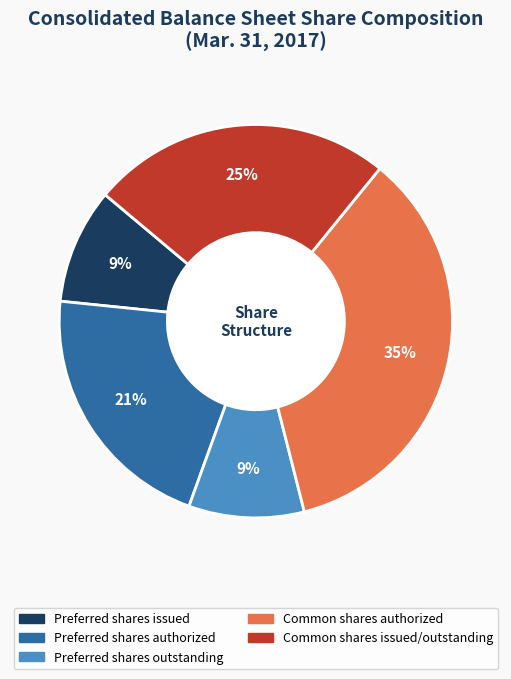

True or false: Preferred shares authorized accounts for 8% of the total.

False